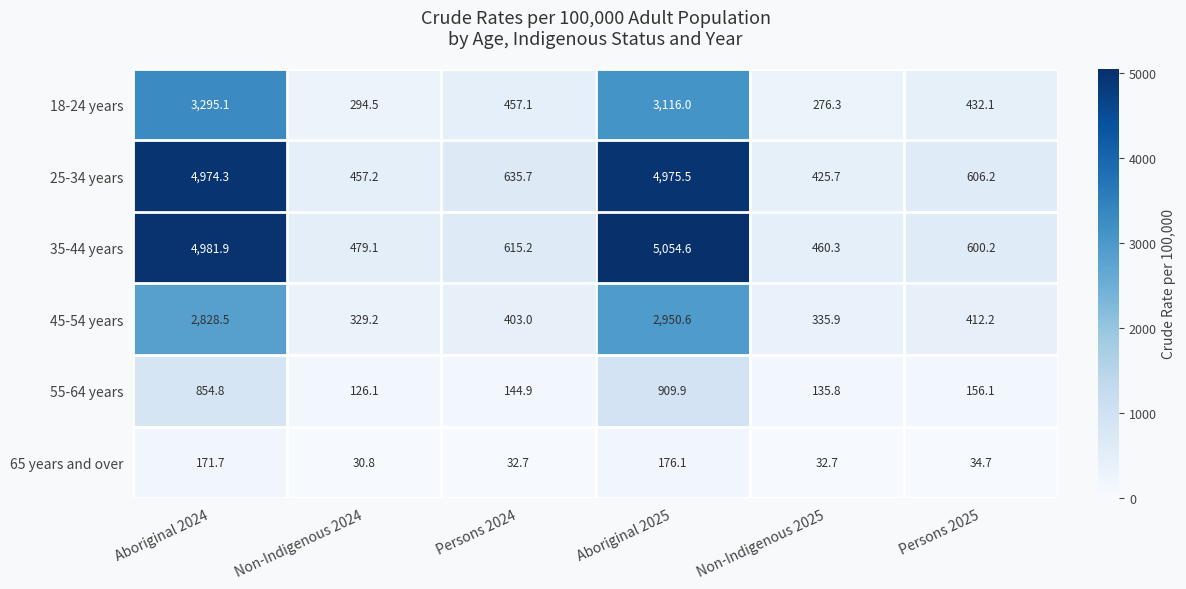

At which category does the chart reach its minimum across all series?

Non-Indigenous 2024